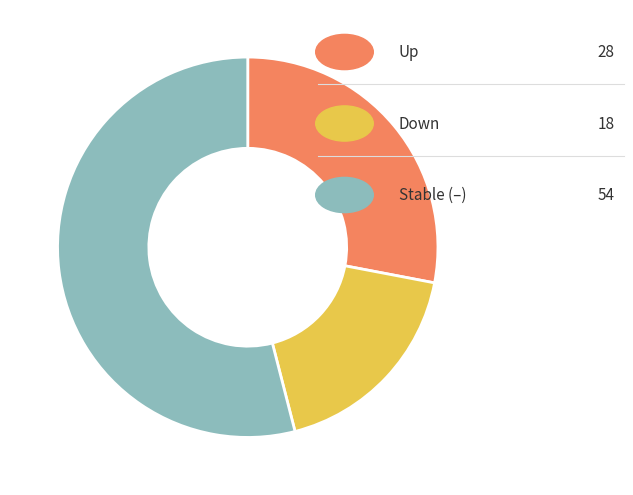

Does any single category account for the majority?

Yes